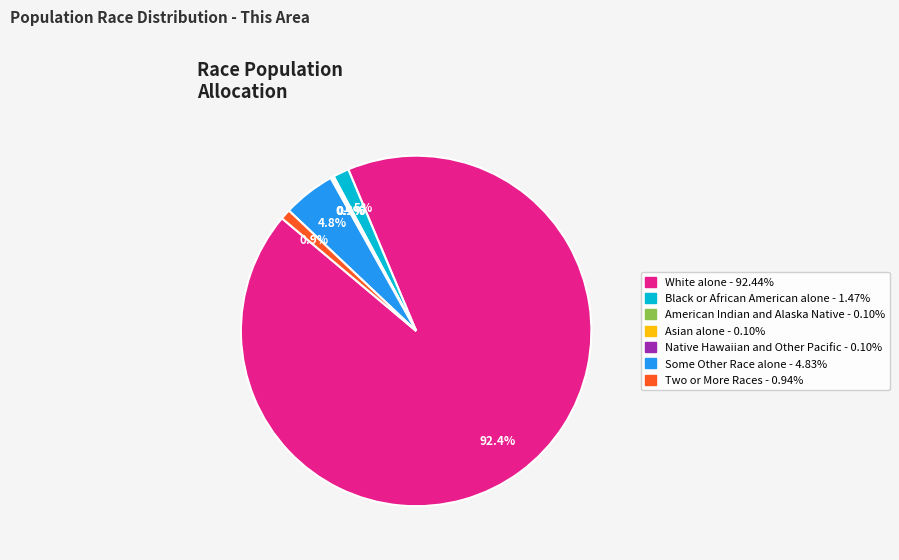

Which category accounts for the majority?

White alone